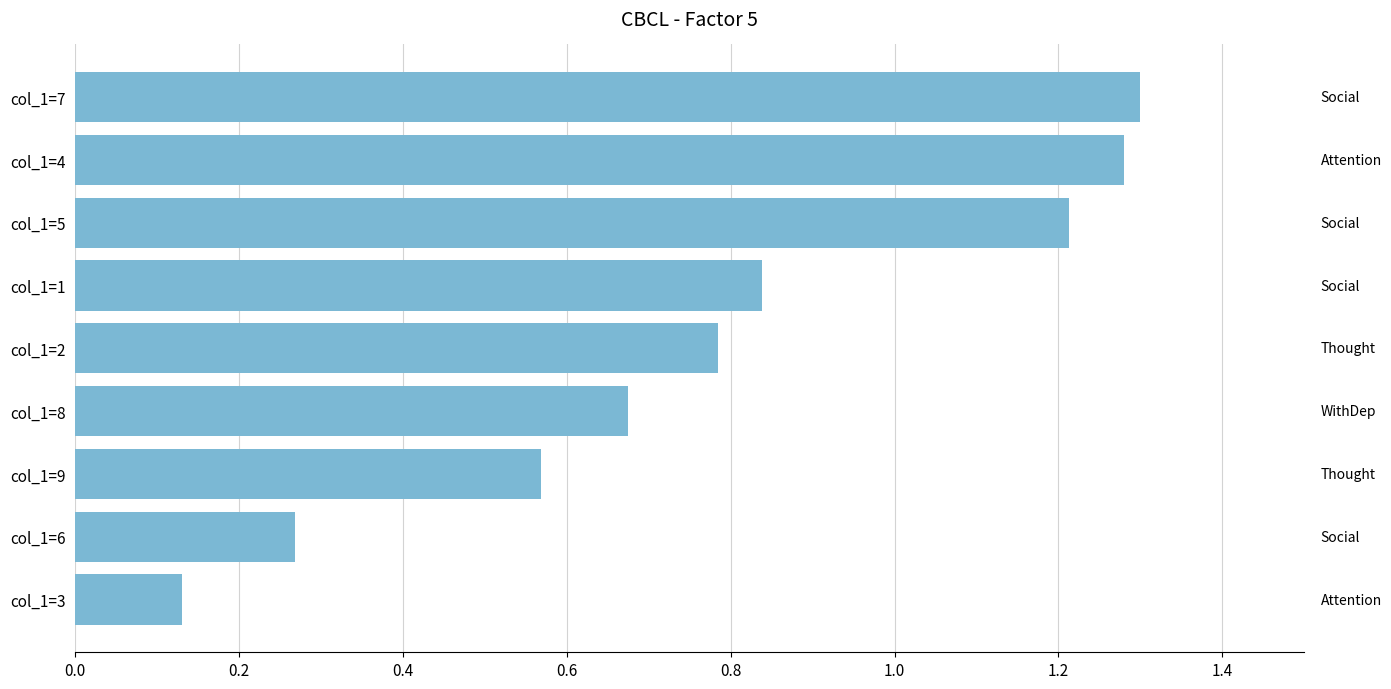

Rank the categories by value from highest to lowest.

col_1=7, col_1=4, col_1=5, col_1=1, col_1=2, col_1=8, col_1=9, col_1=6, col_1=3